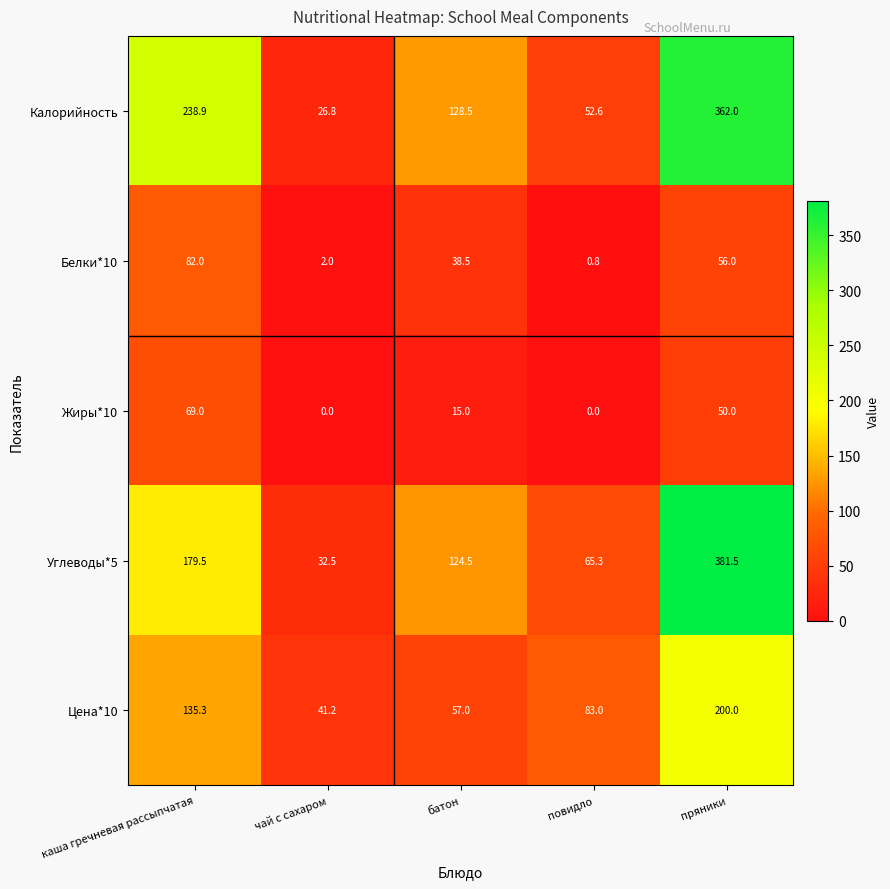

The Углеводы*5 series shows 179.5 at каша гречневая рассыпчатая. True or false?

True